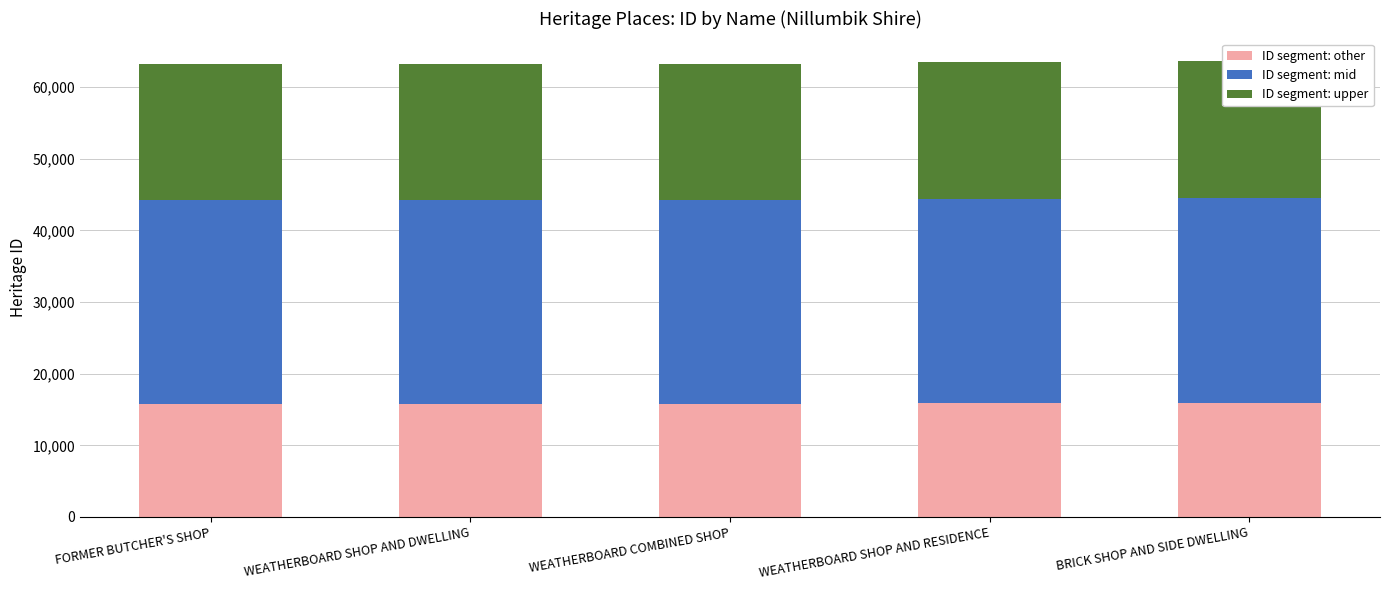

Where is ID segment: upper nearest to the value 19026?

WEATHERBOARD SHOP AND RESIDENCE